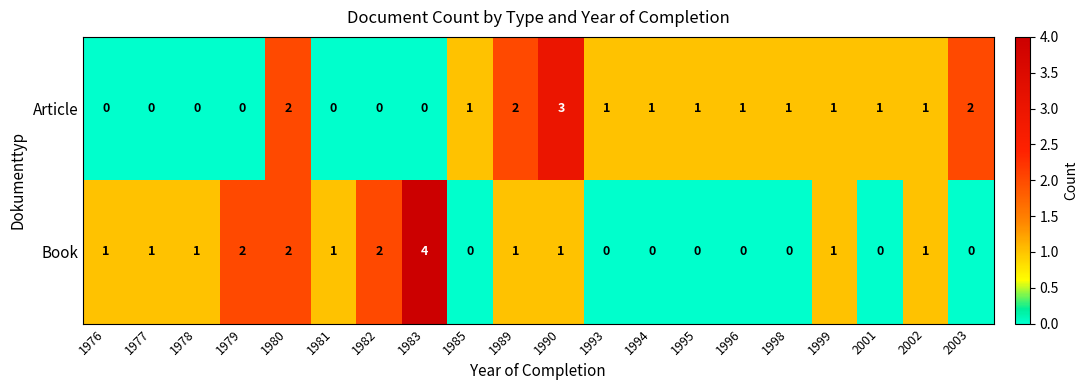

What is the sum of the Article values at 1989 and 1998?

3